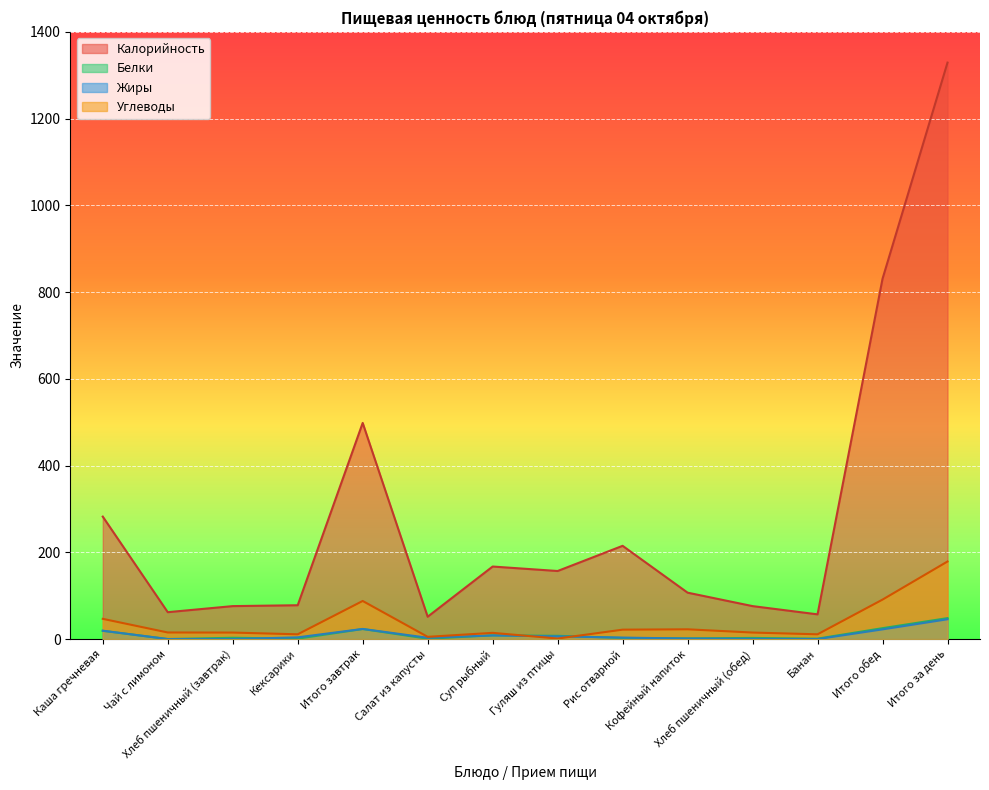

Where is the first local maximum for Калорийность?

Итого завтрак